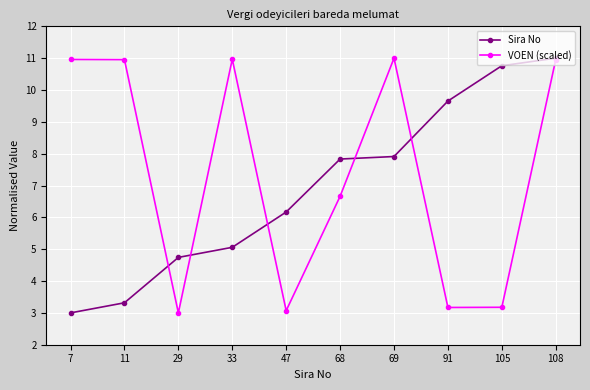

List the series in order of their overall mean, lowest first.

Sira No, VOEN (scaled)